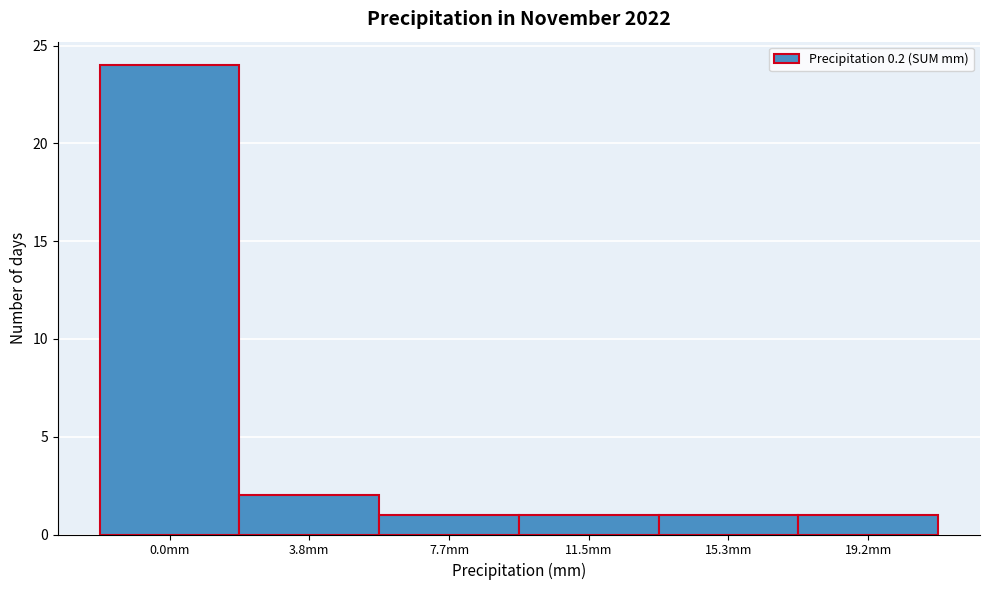

Reading right to left, what are all the values shown in this chart?

19.2mm=1	15.3mm=1	11.5mm=1	7.7mm=1	3.8mm=2	0.0mm=24